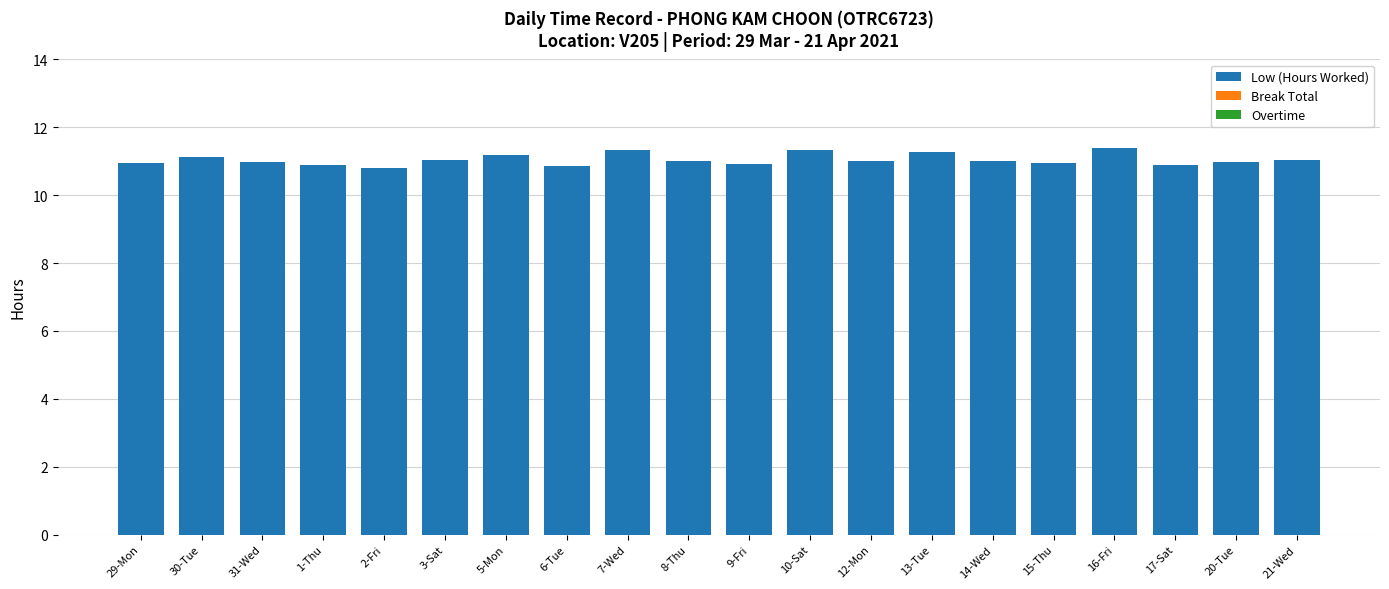

What is the greatest value displayed?

11.4